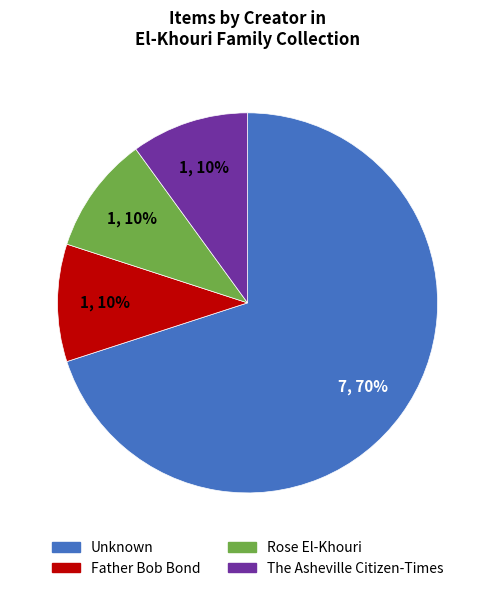

To the nearest percent, what portion does The Asheville Citizen-Times represent?

10%